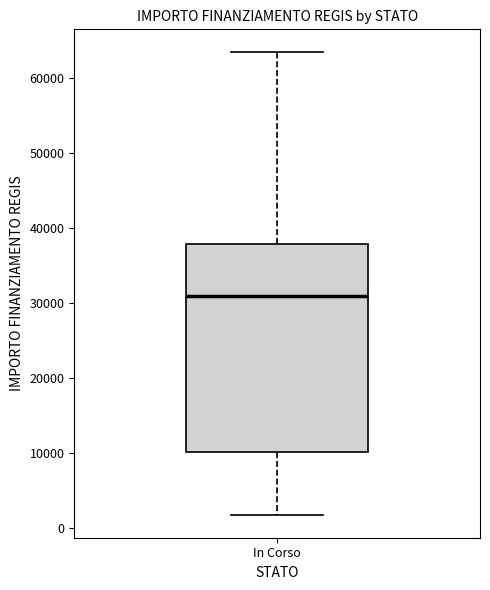

Where does the median line of the box for In Corso sit on the y-axis? The values are not printed on the chart, so give them approximately, as read against the axis.

31000